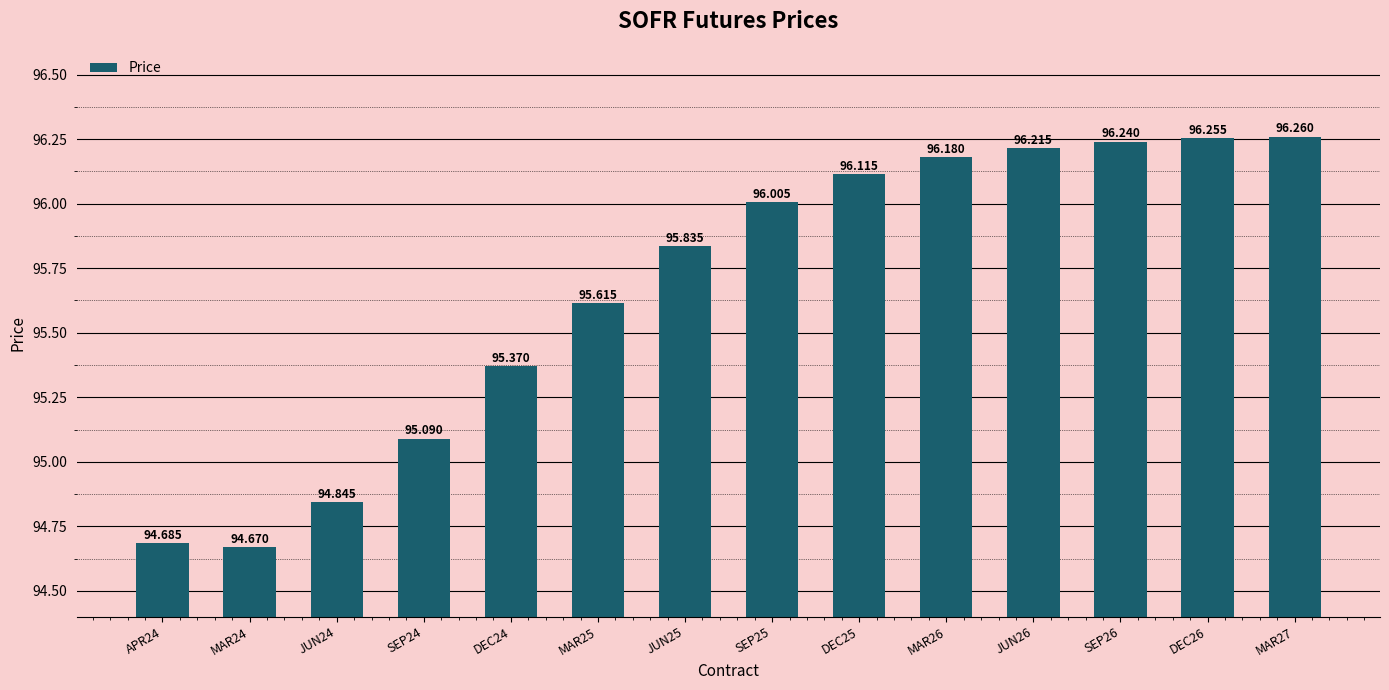

The value at DEC26 is 46.4. True or false?

False